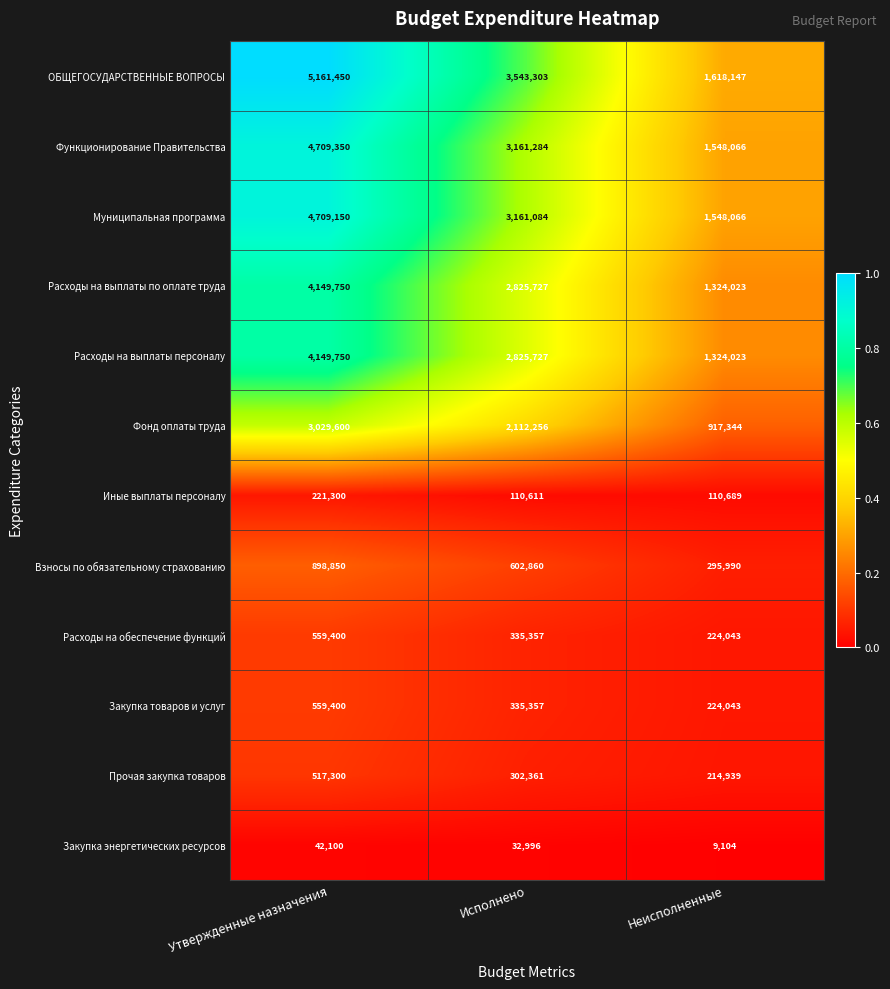

What is the difference between the maximum and minimum values in the Иные выплаты персоналу series?

110689